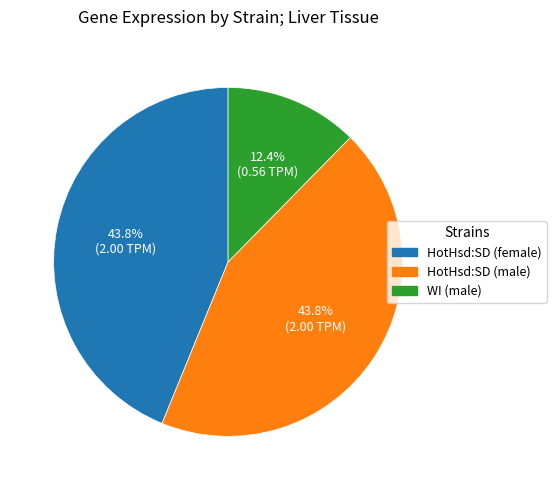

Do HotHsd:SD (female) and HotHsd:SD (male) together represent more than half of the pie?

Yes